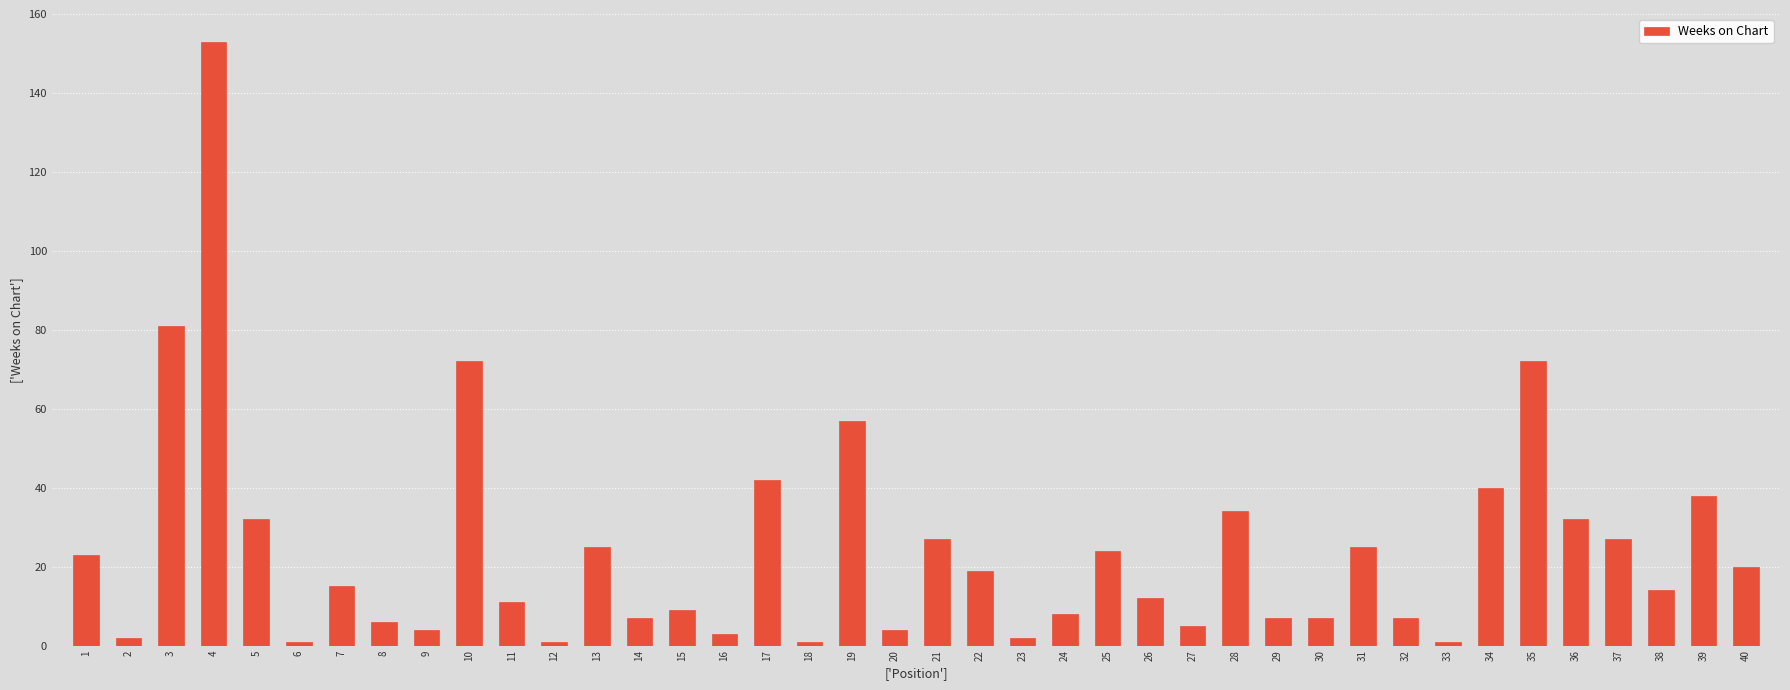

How many values are below 15?

20